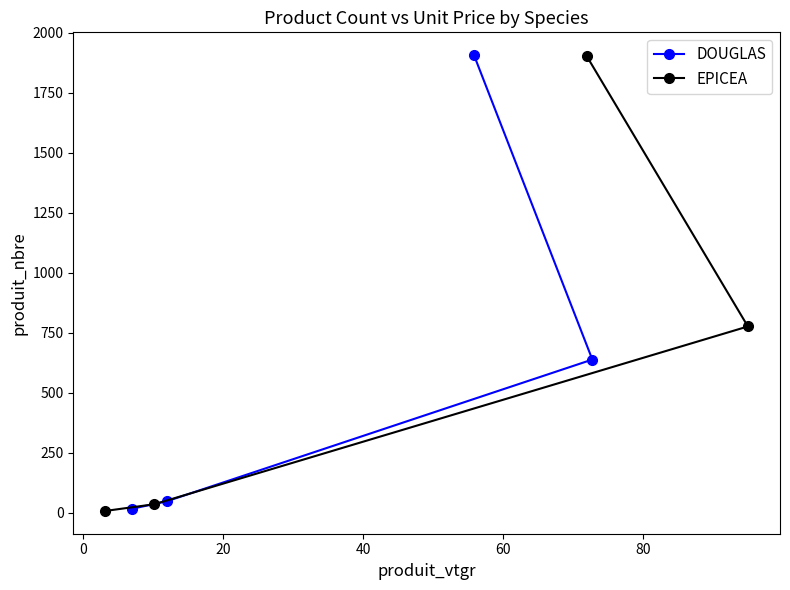

What is the maximum value for DOUGLAS?

1907